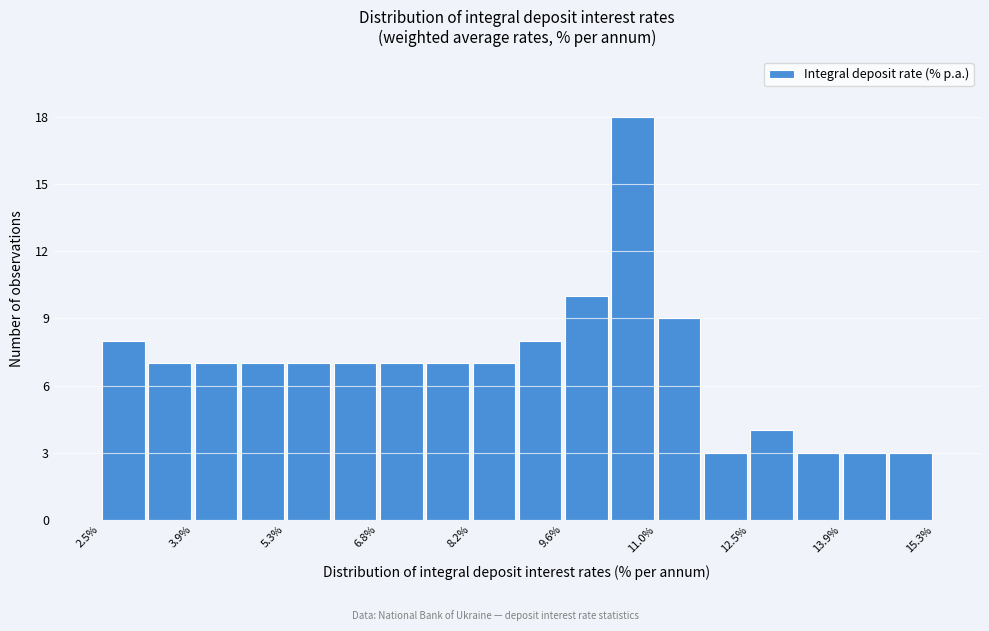

Read against the x-axis, roughly where is the centre of the tallest bar?

10.6